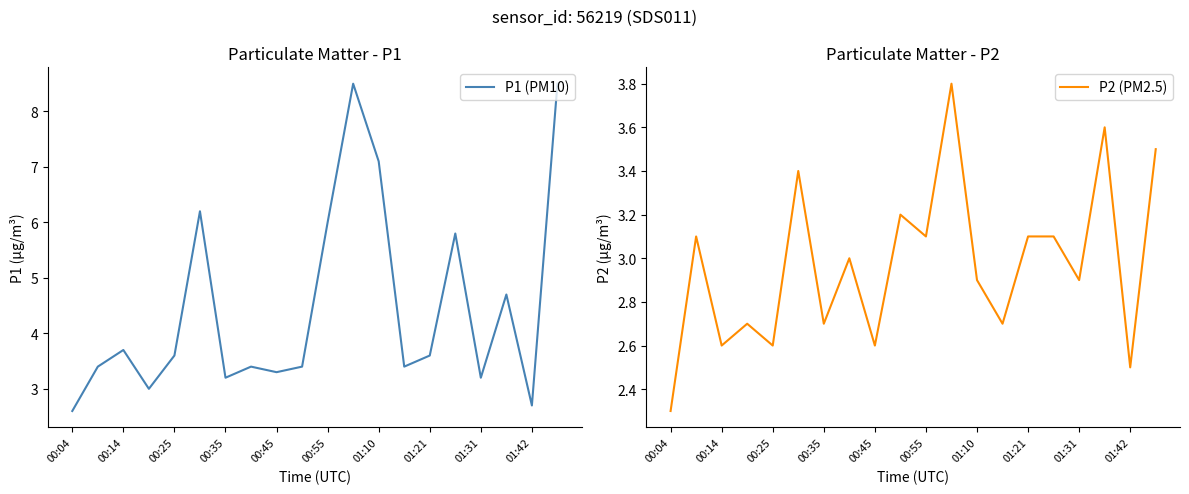

True or false: P1 (PM10) has a value of 10.5 at 00:55.

False